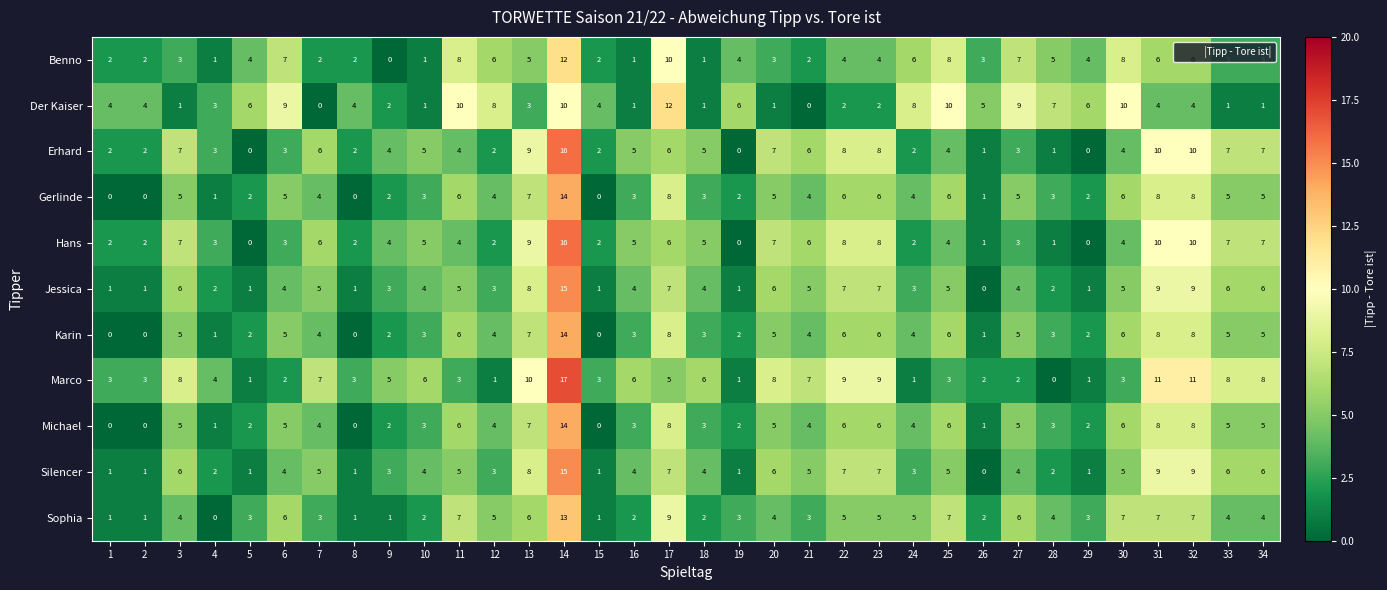

At which category is the sum across all series the highest?

14